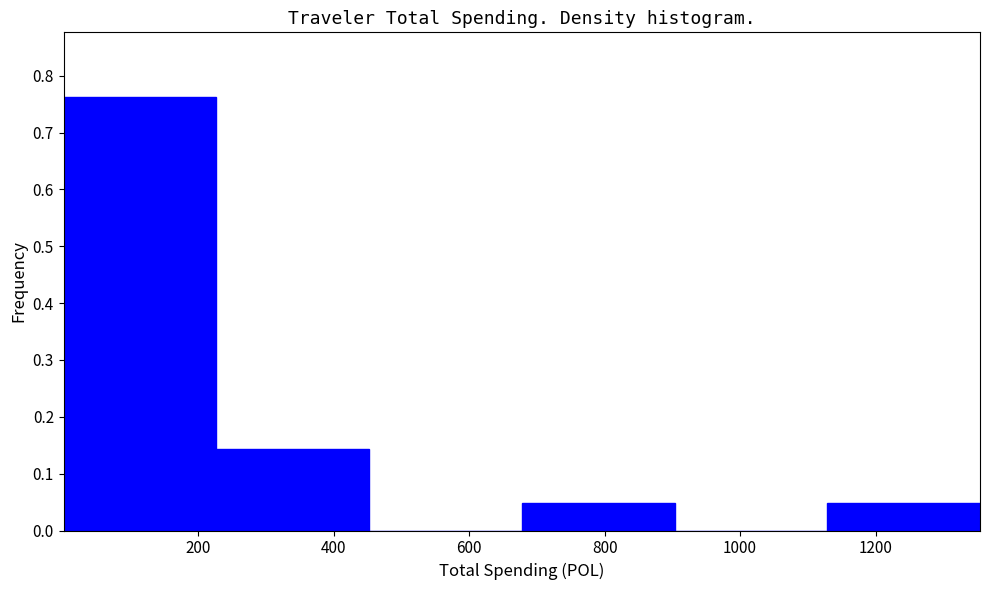

Reading left to right, transcribe this chart: for each bar, give the range it covers on the x-axis and its height. Neither the bar edges nor the heights are printed on the chart, so give them approximately, as read against the axes.

0 to 220: 0.76
220 to 460: 0.14
460 to 680: 0
680 to 900: 0.05
900 to 1120: 0
1120 to 1360: 0.05